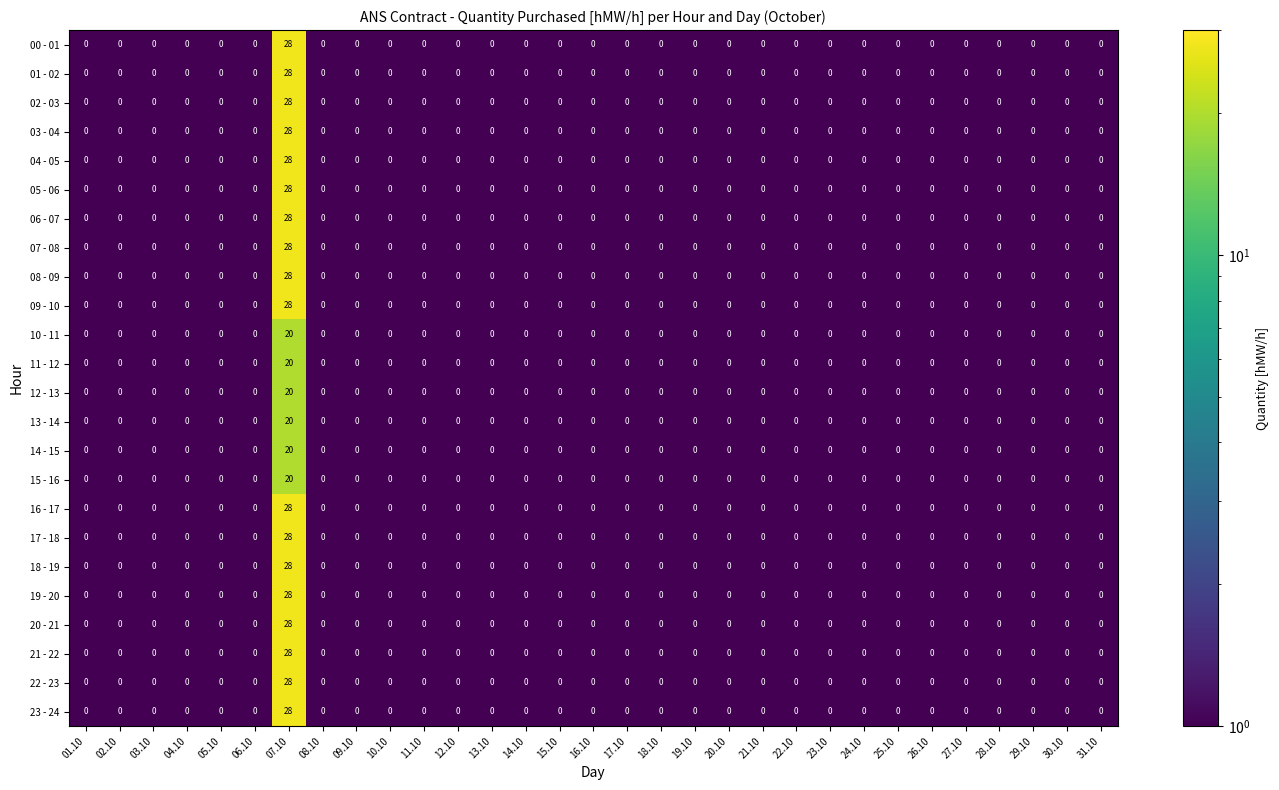

What is the total value across all series at 07.10?

624